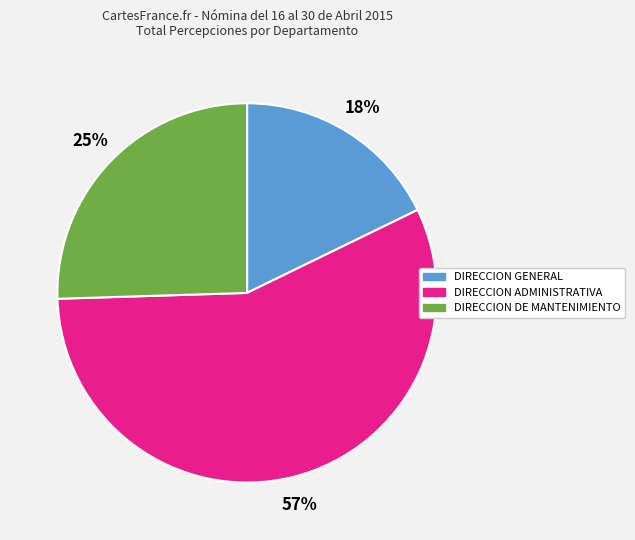

Rank the categories by value from lowest to highest.

DIRECCION GENERAL, DIRECCION DE MANTENIMIENTO, DIRECCION ADMINISTRATIVA